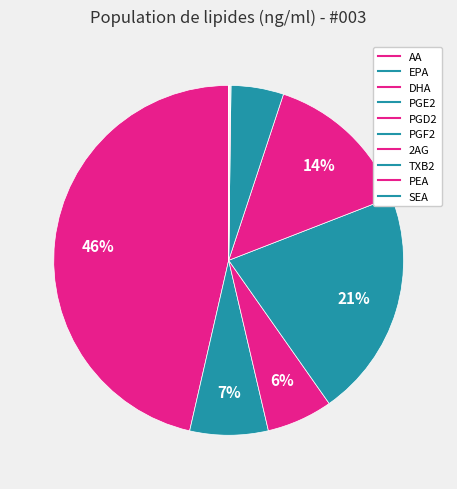

Count the number of slices in the pie.

10